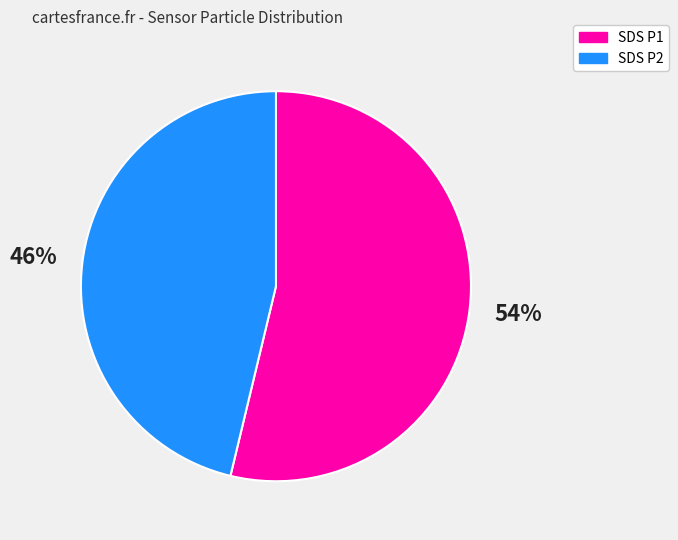

To the nearest percent, what is the difference between the largest and smallest slice percentages?

8%